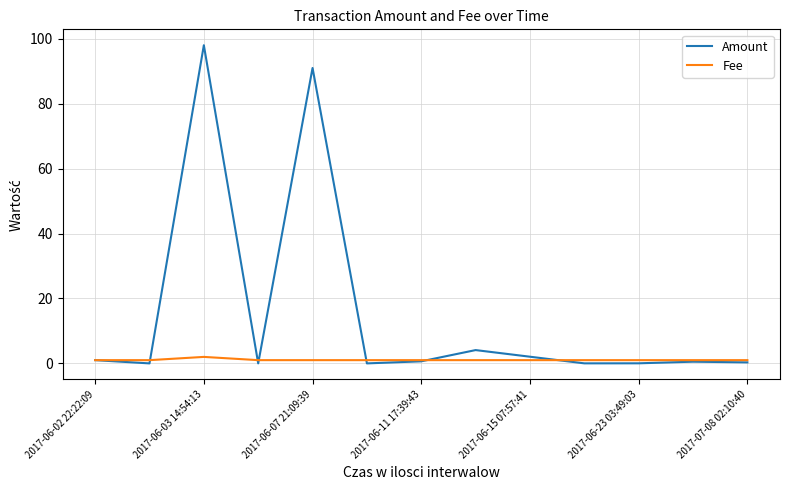

What is the maximum value shown in the chart?

98.0